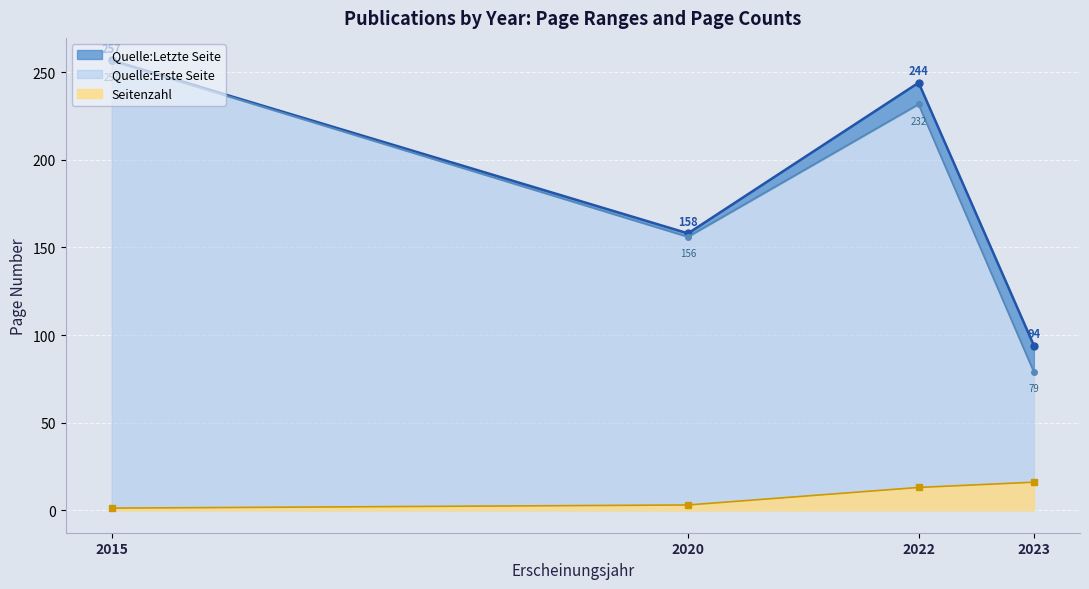

At which label does Seitenzahl reach its minimum?

2015